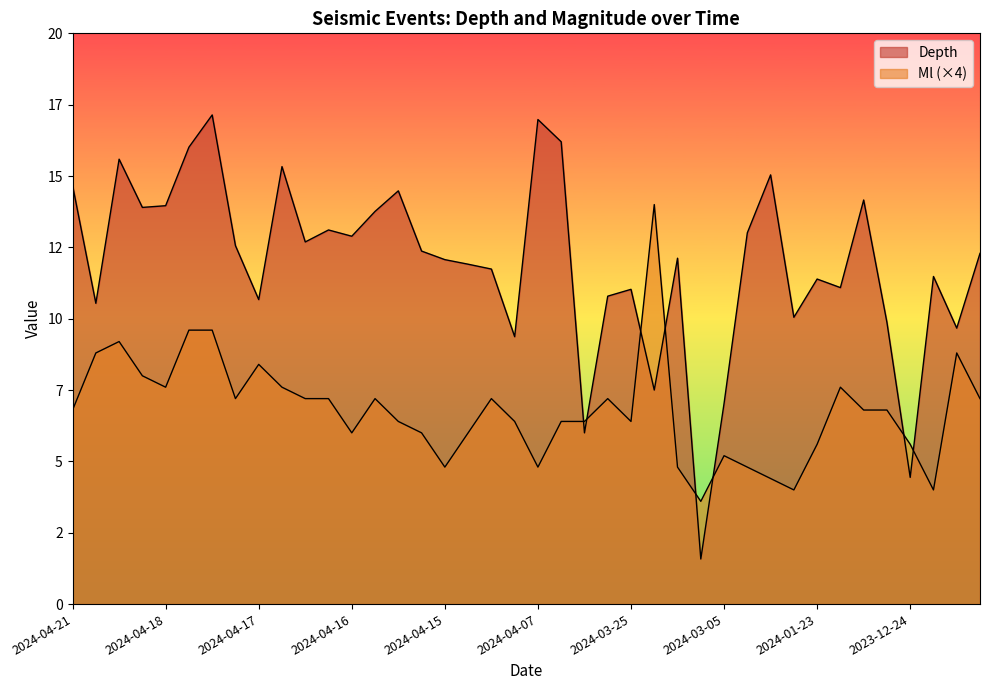

Does the chart display data point markers on the line(s)?

No